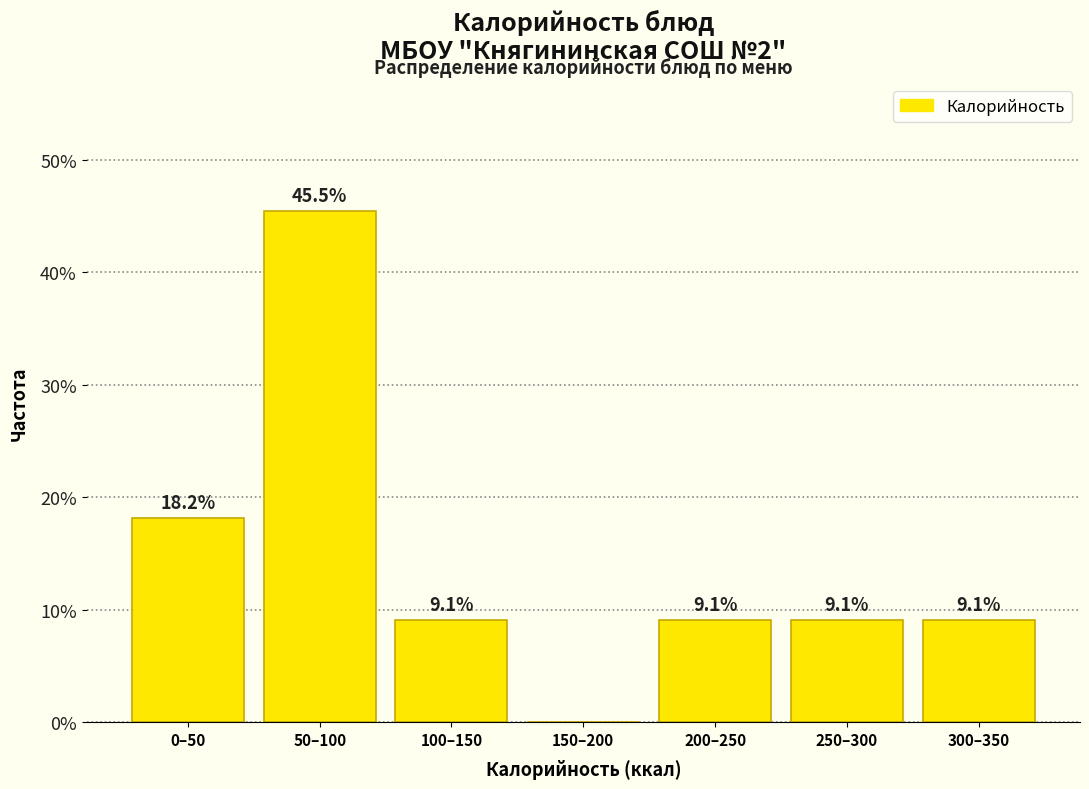

Reading left to right, what are all the values shown in this chart?

0–50=18.2	50–100=45.5	100–150=9.1	150–200=0.0	200–250=9.1	250–300=9.1	300–350=9.1